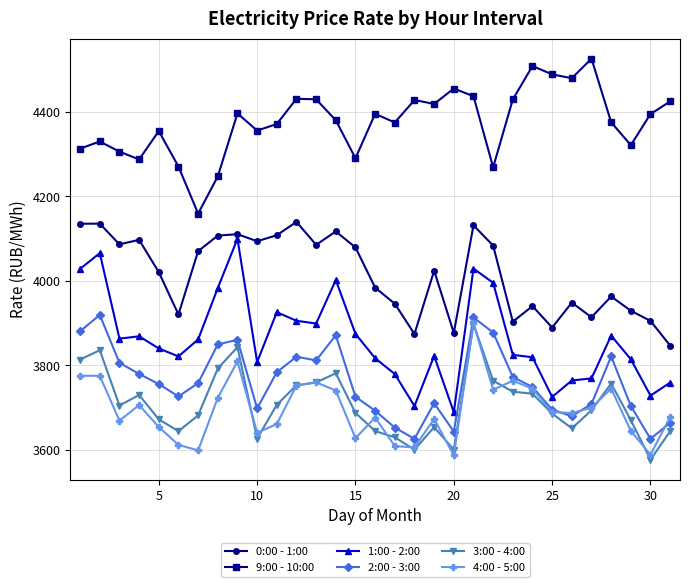

What is the value of the 2:00 - 3:00 point at the 31st from the left?

3663.8